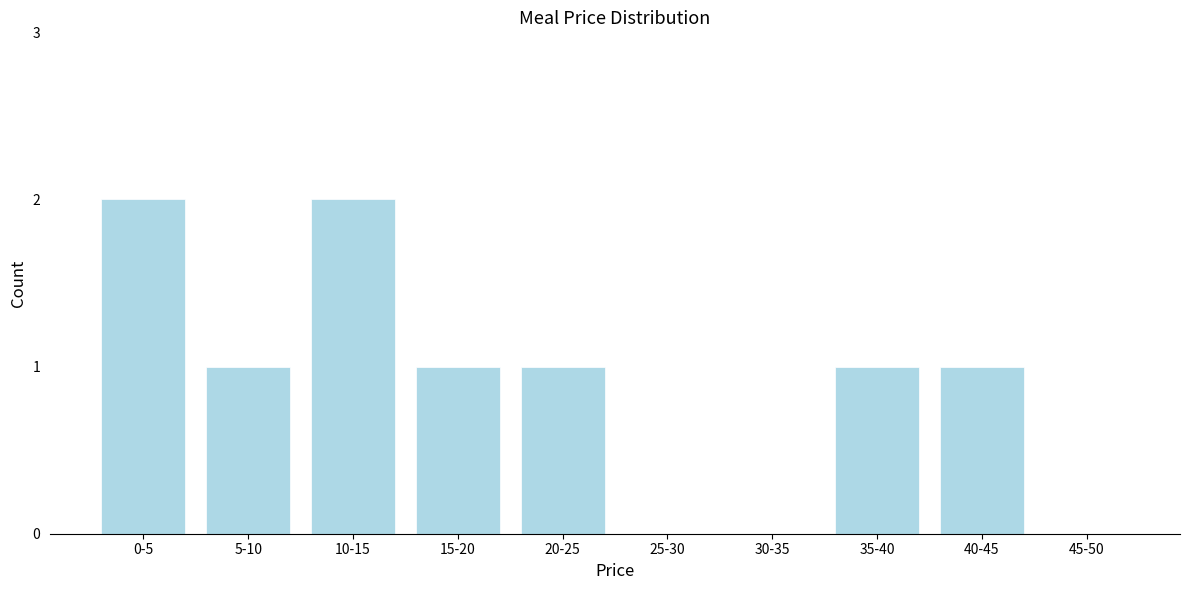

Reading left to right, extract all data points from this chart.

0-5=2	5-10=1	10-15=2	15-20=1	20-25=1	25-30=0	30-35=0	35-40=1	40-45=1	45-50=0